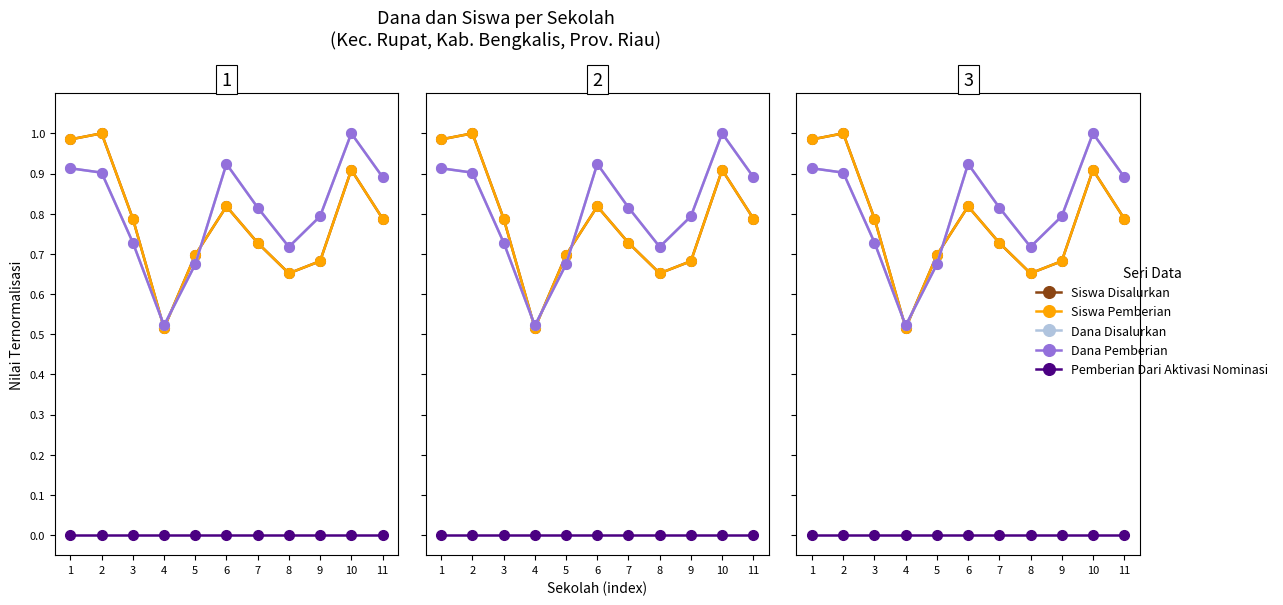

What is the total value across all series at 9?

3.0